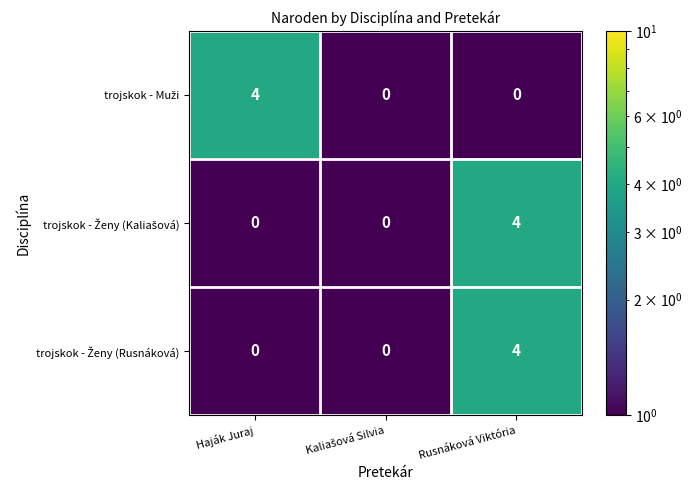

At which category is the sum across all series the highest?

Rusnáková Viktória